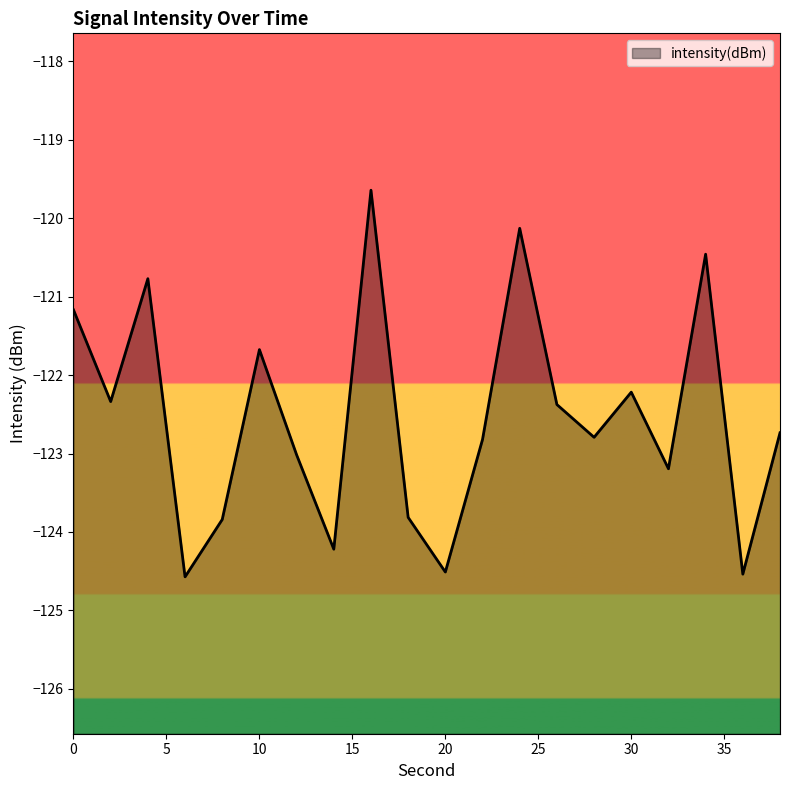

How many interior local peaks (higher than both neighbors) does the data have?

6